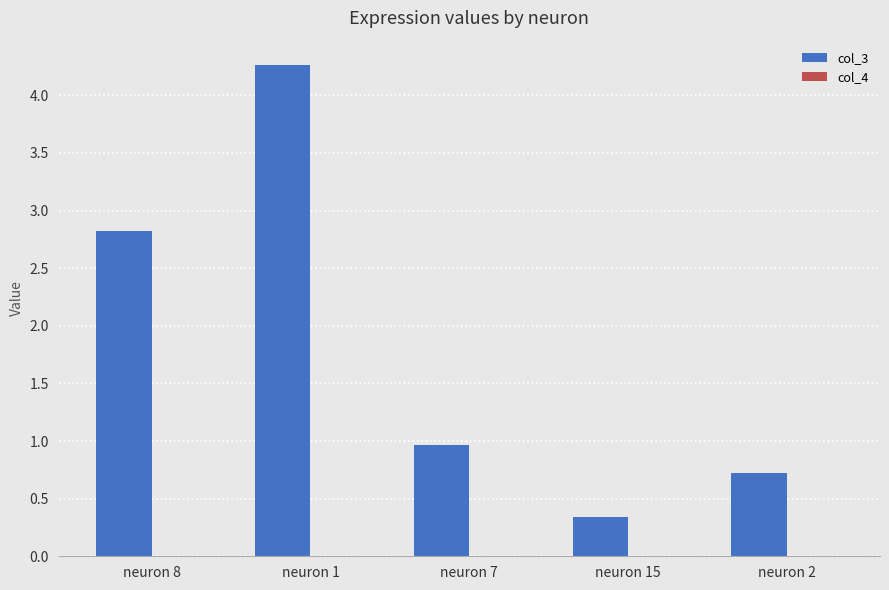

True or false: col_3 has a value of 4.3 at neuron 1.

True